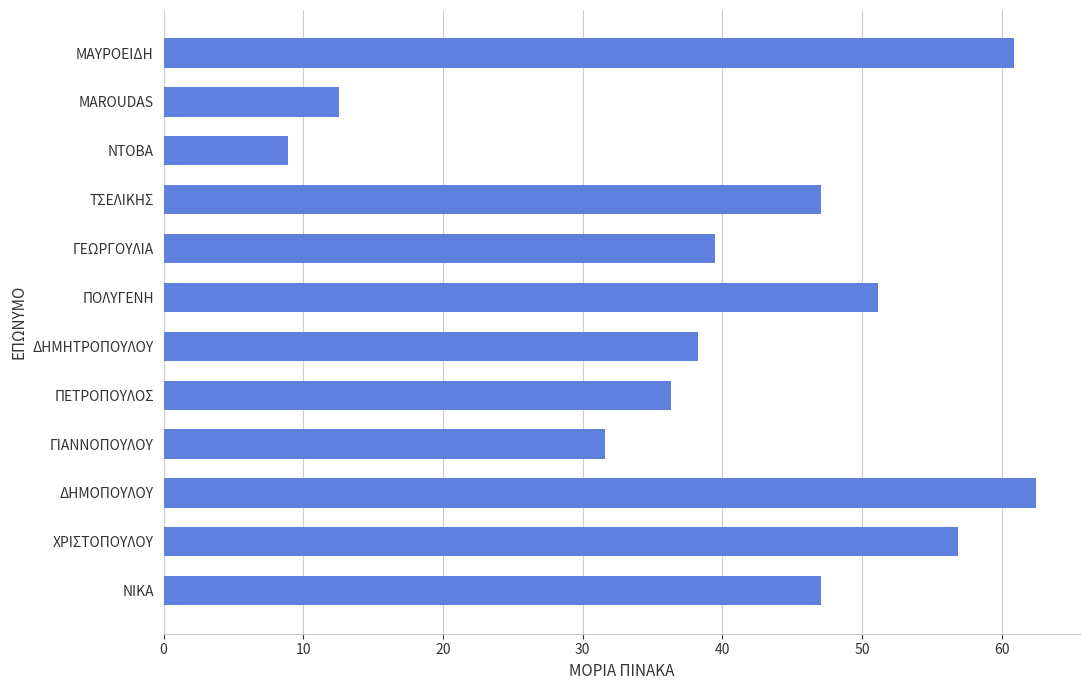

How many data points does each series have?

12